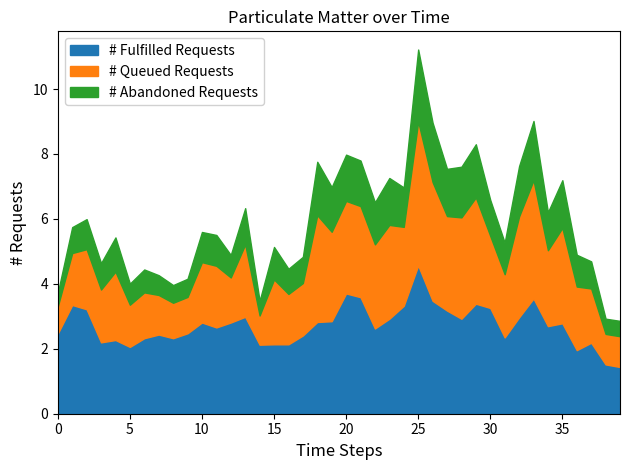

Rank the categories by P2 value from highest to lowest.

25, 20, 21, 33, 26, 29, 1, 24, 30, 2, 27, 13, 32, 23, 28, 19, 18, 10, 12, 35, 34, 11, 22, 9, 0, 7, 17, 31, 6, 8, 4, 3, 37, 15, 16, 14, 5, 36, 38, 39